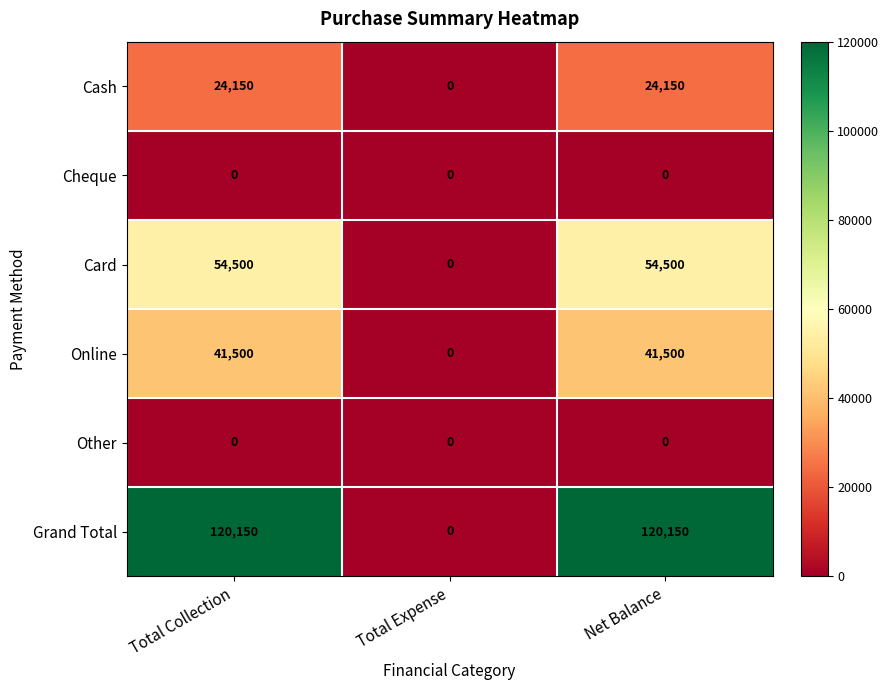

What is the greatest value displayed?

120150